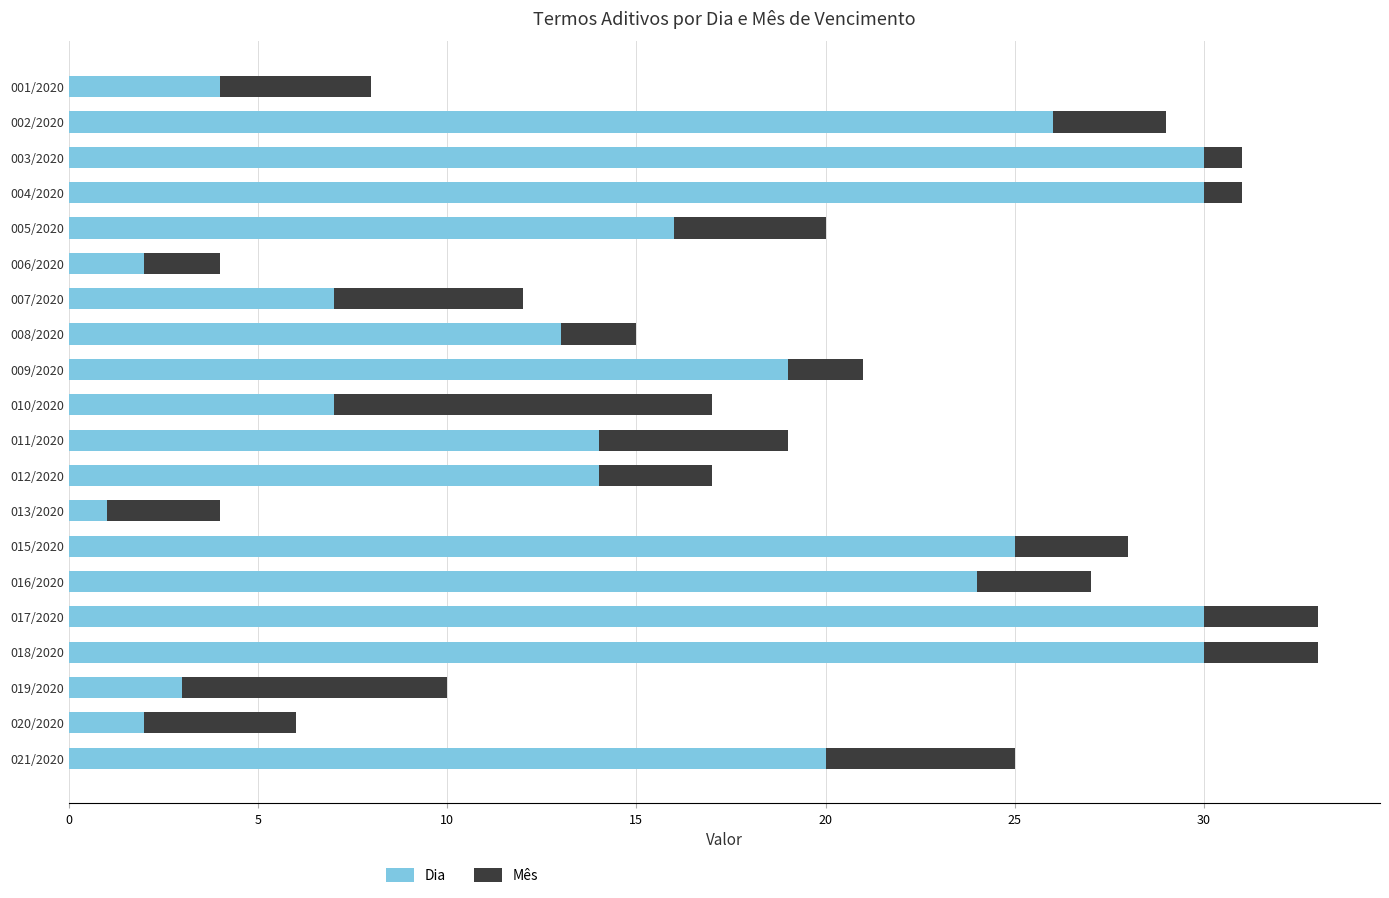

The Dia series shows 14 at 012/2020. True or false?

True